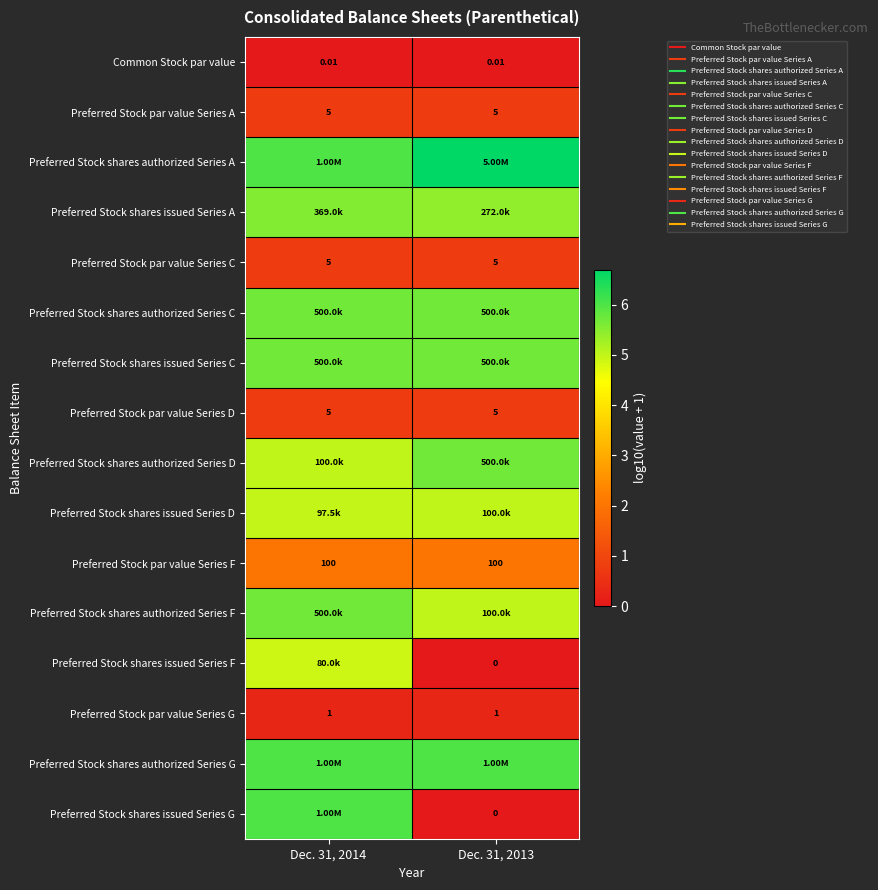

Which label corresponds to the smallest value in the chart?

Dec. 31, 2013